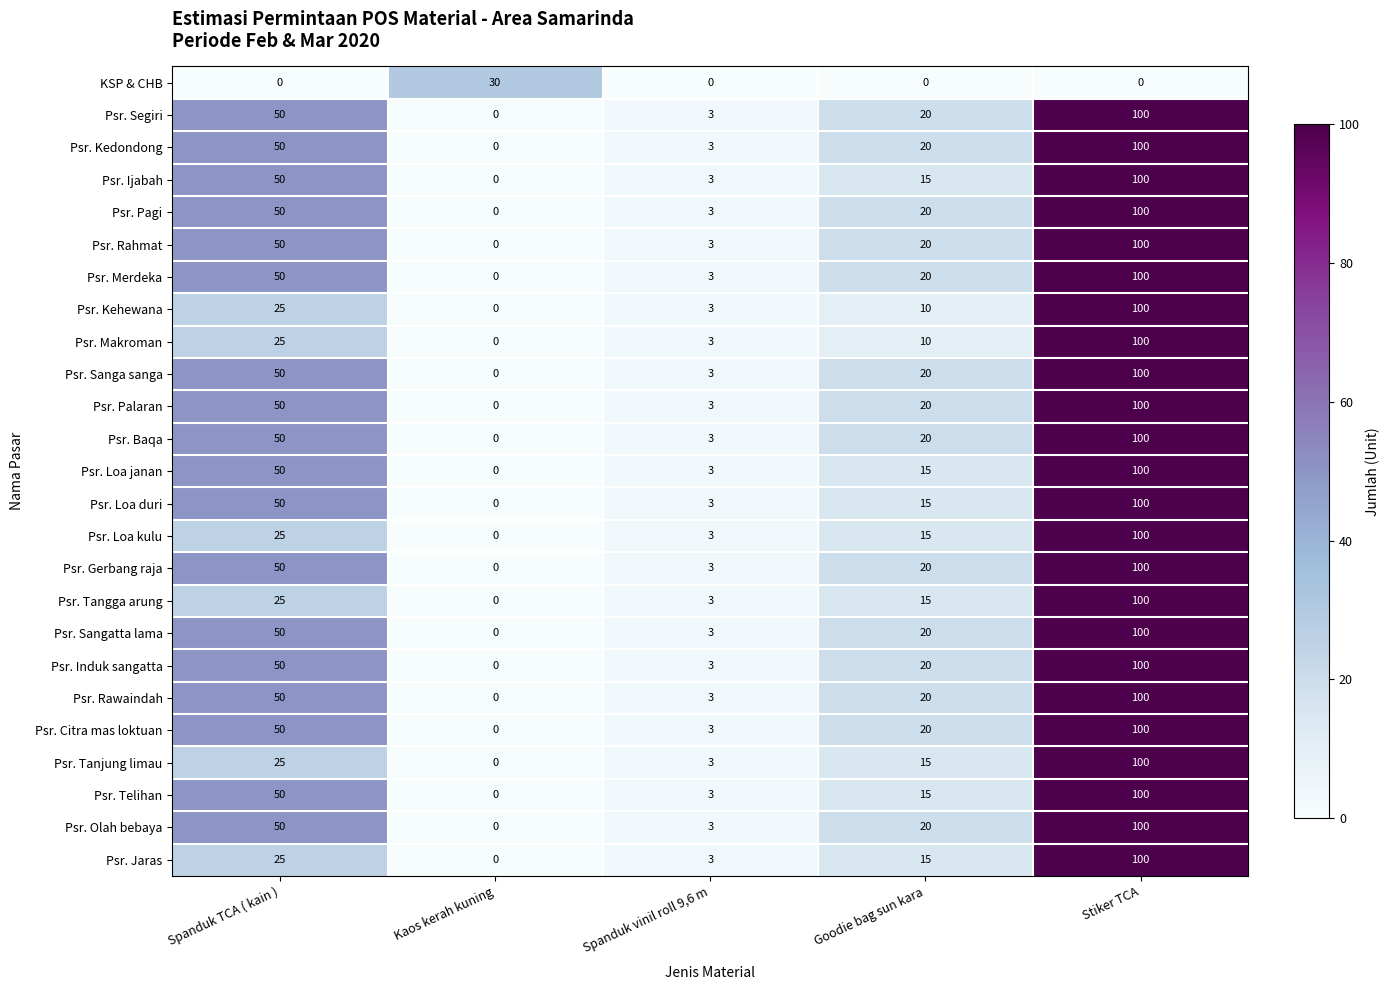

How many series are shown in this chart?

25